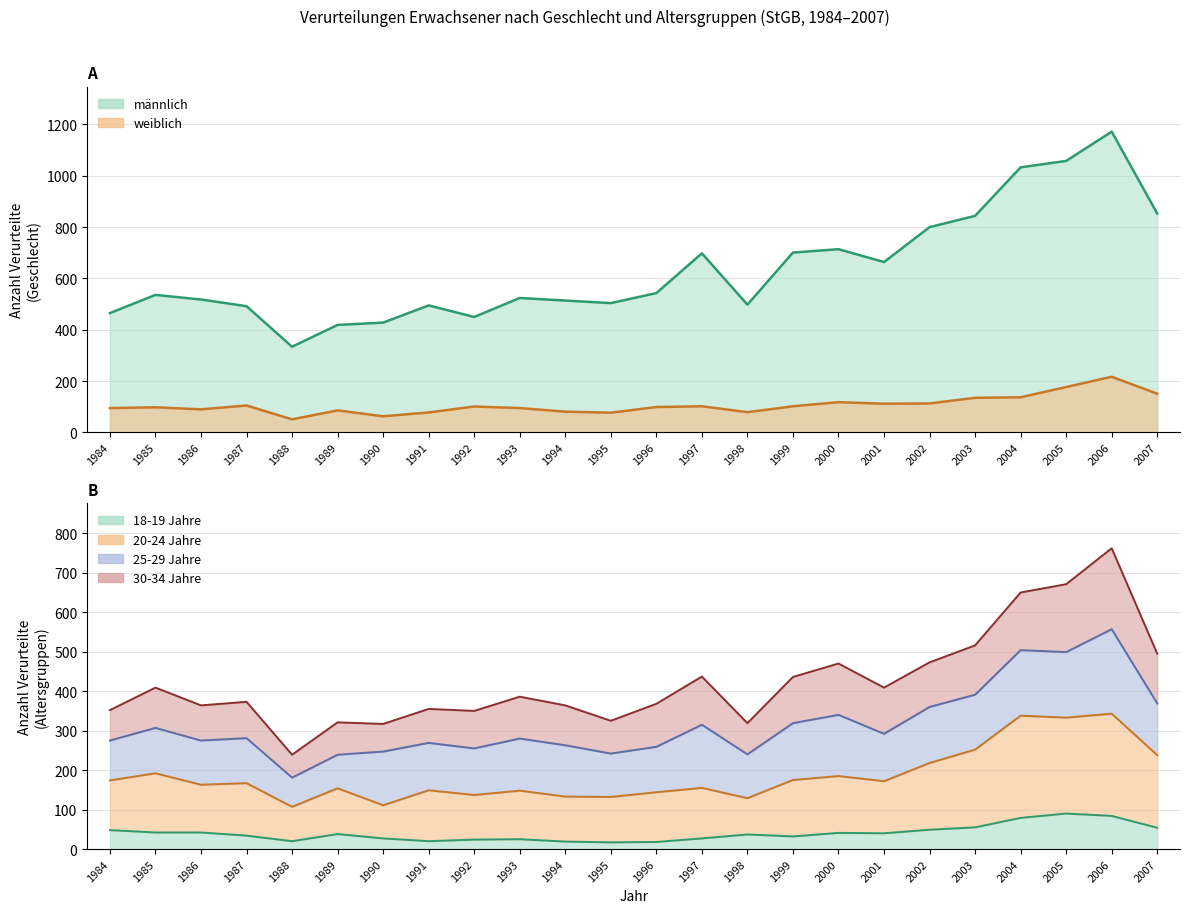

True or false: 20-24 Jahre and 18-19 Jahre cross at least once.

False